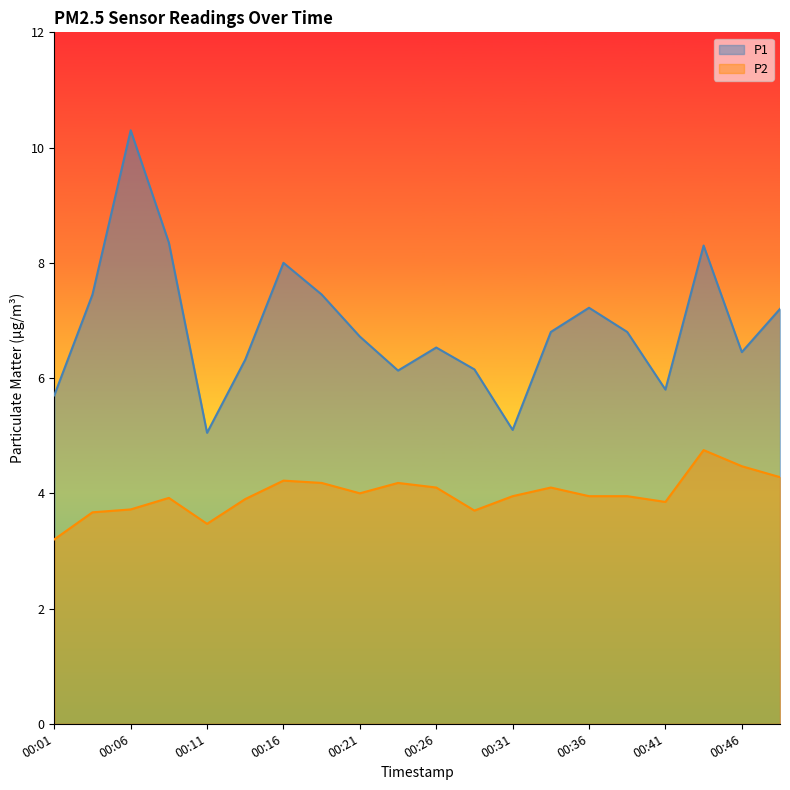

At 00:29, list the series in order from smallest to largest.

P2, P1